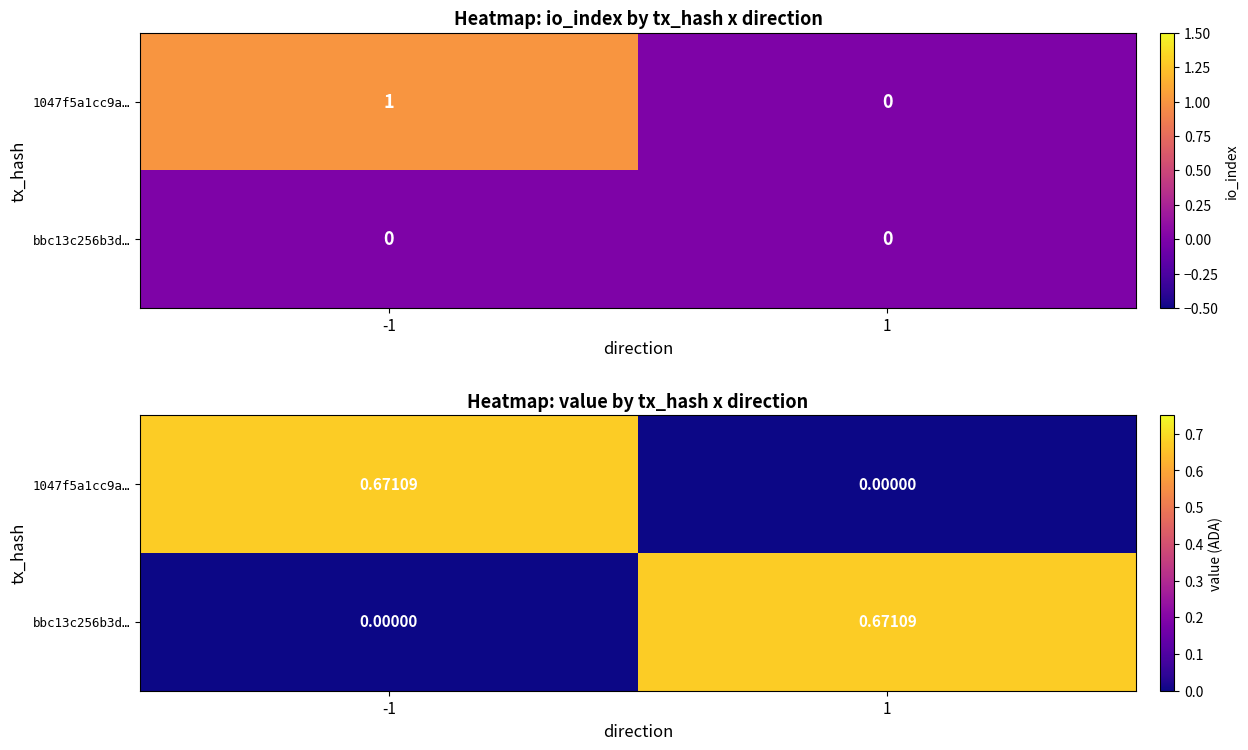

What is the sum of the bbc13c256b3d… values at -1 and 1?

0.7